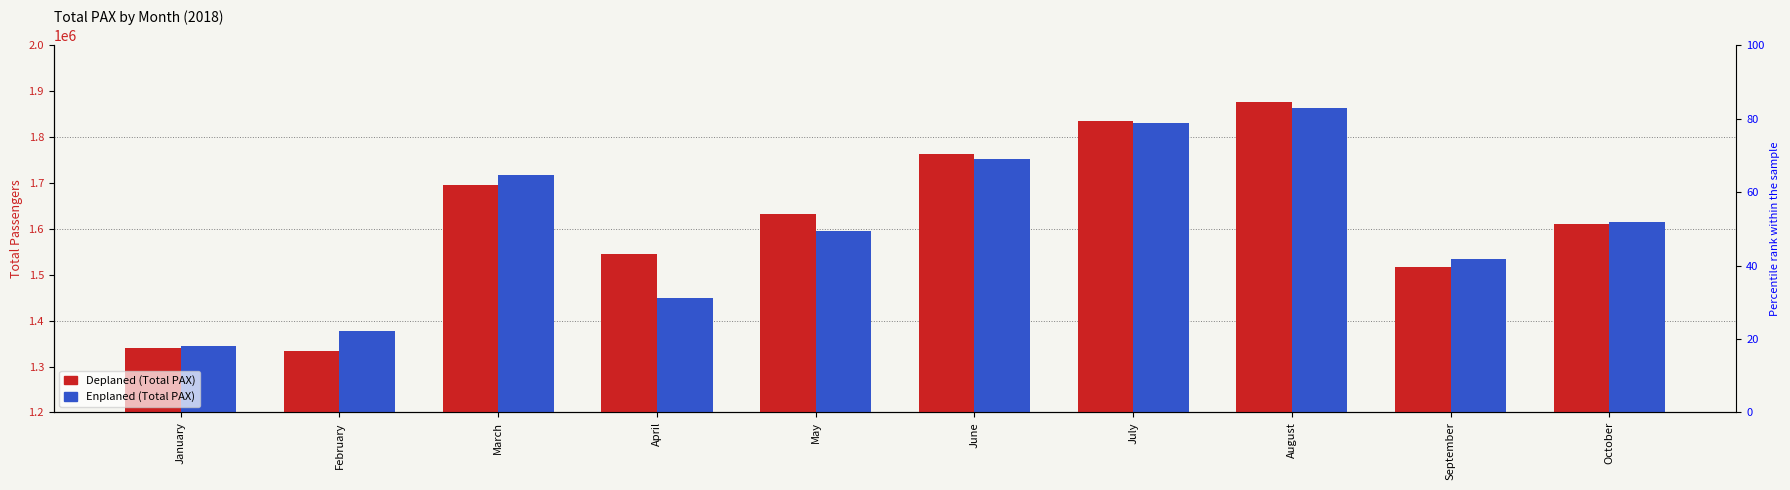

True or false: Deplaned has a value of 1339870 at January.

True